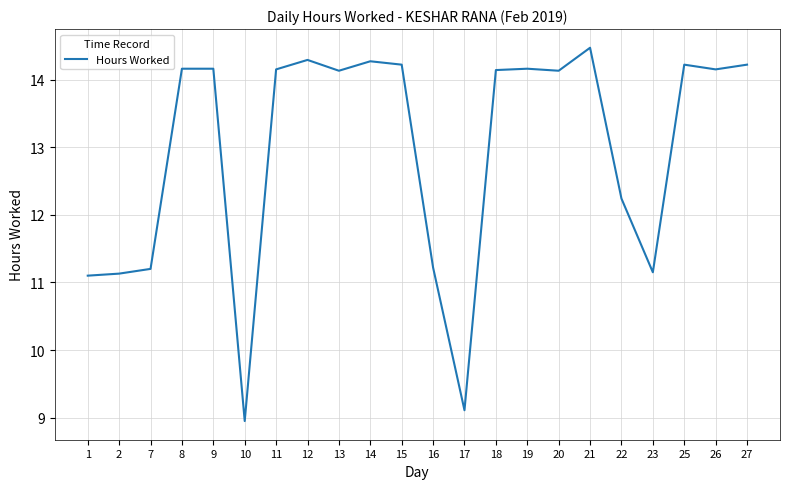

Which category has the highest value across all series?

21